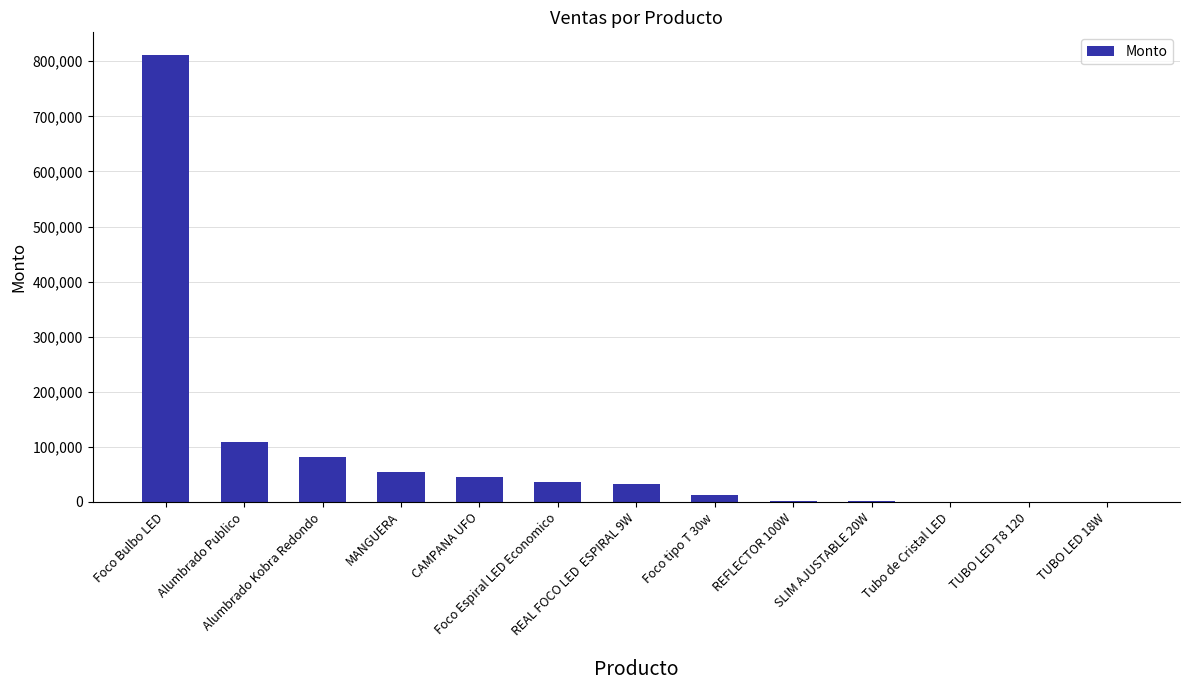

What is the maximum value shown in the chart?

811971.0